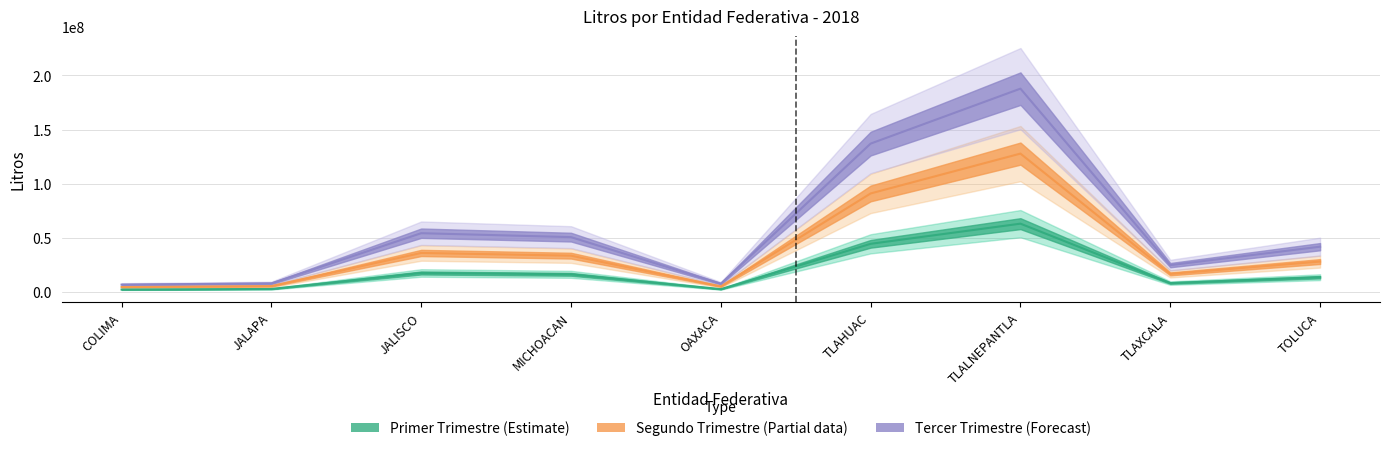

What value does the primer_trimestre_2018 series have at TOLUCA, to the nearest 100?

13501200